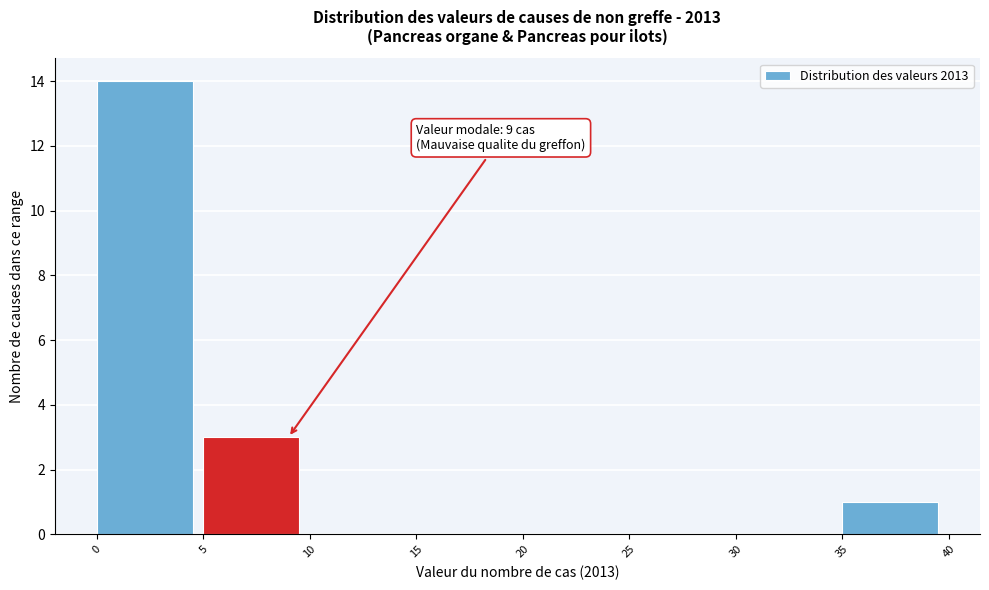

Which range on the x-axis has the tallest bar?

0 to 5